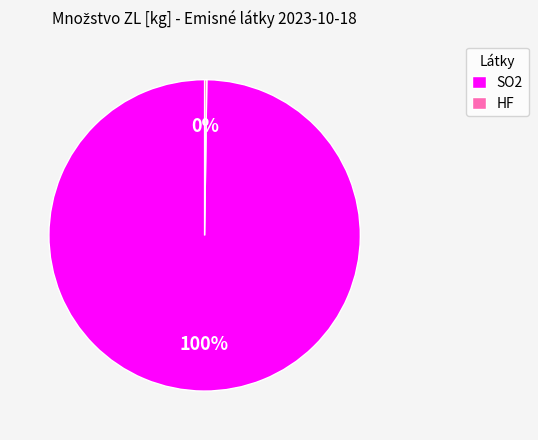

To the nearest percent, what percentage of the pie is SO2?

100%